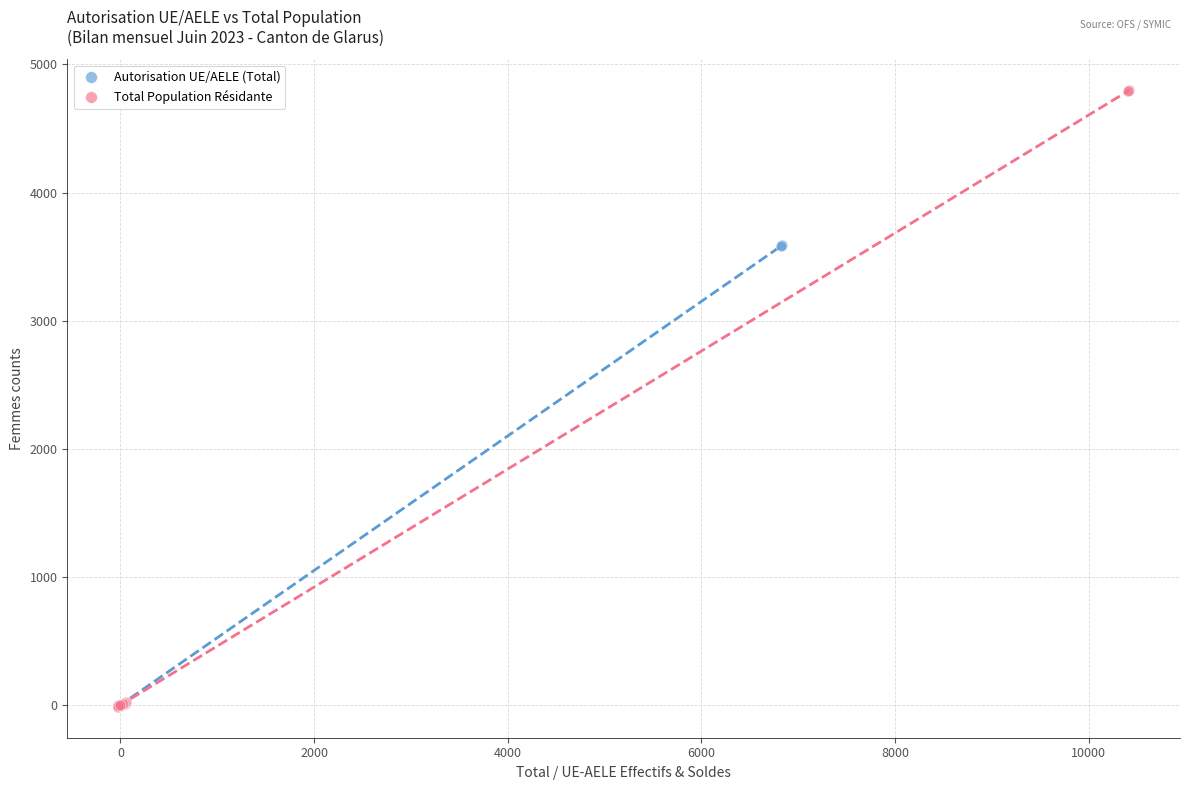

Which series has the largest Y range (max minus min)?

Total Population Résidante